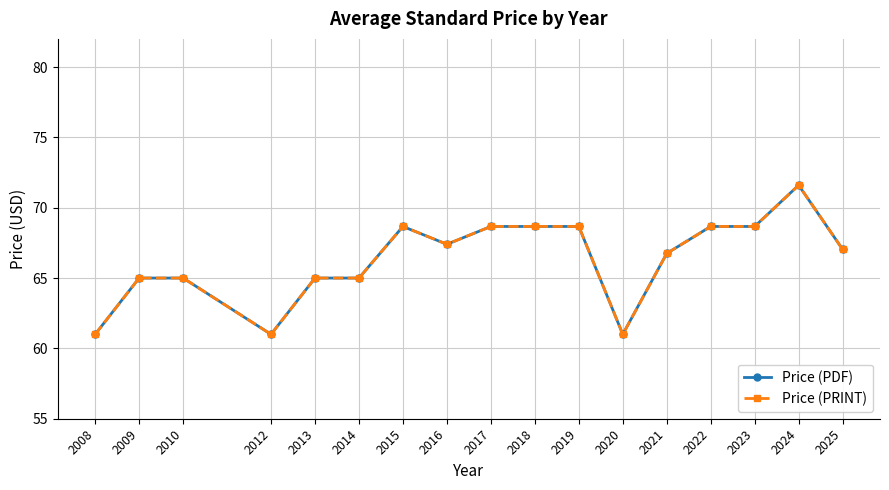

Does the chart have visible grid lines?

Yes